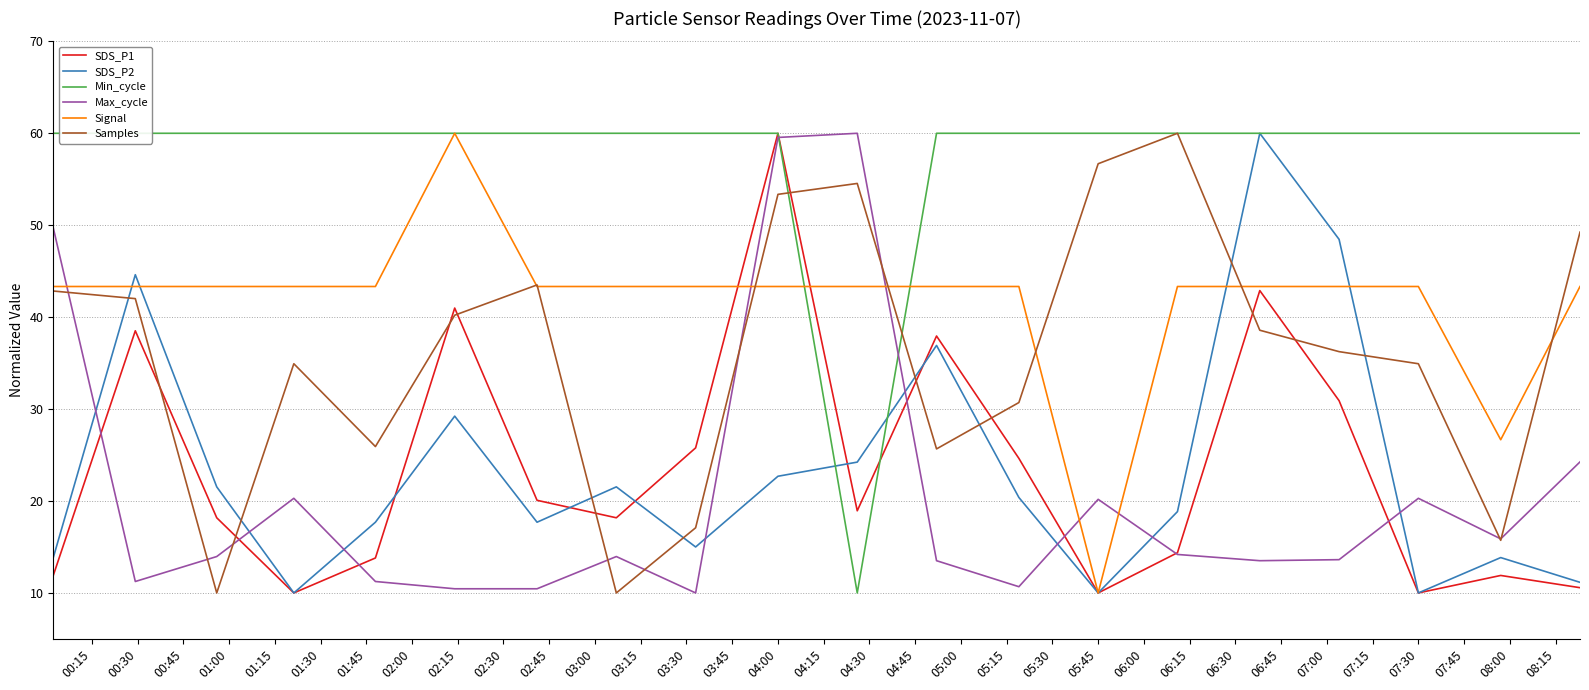

How many times do Signal and Max_cycle cross each other?

5